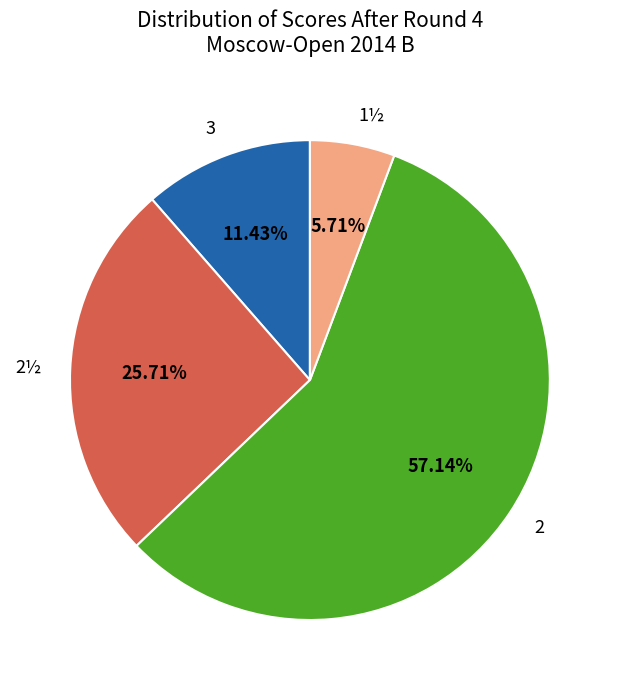

Count the number of slices in the pie.

4